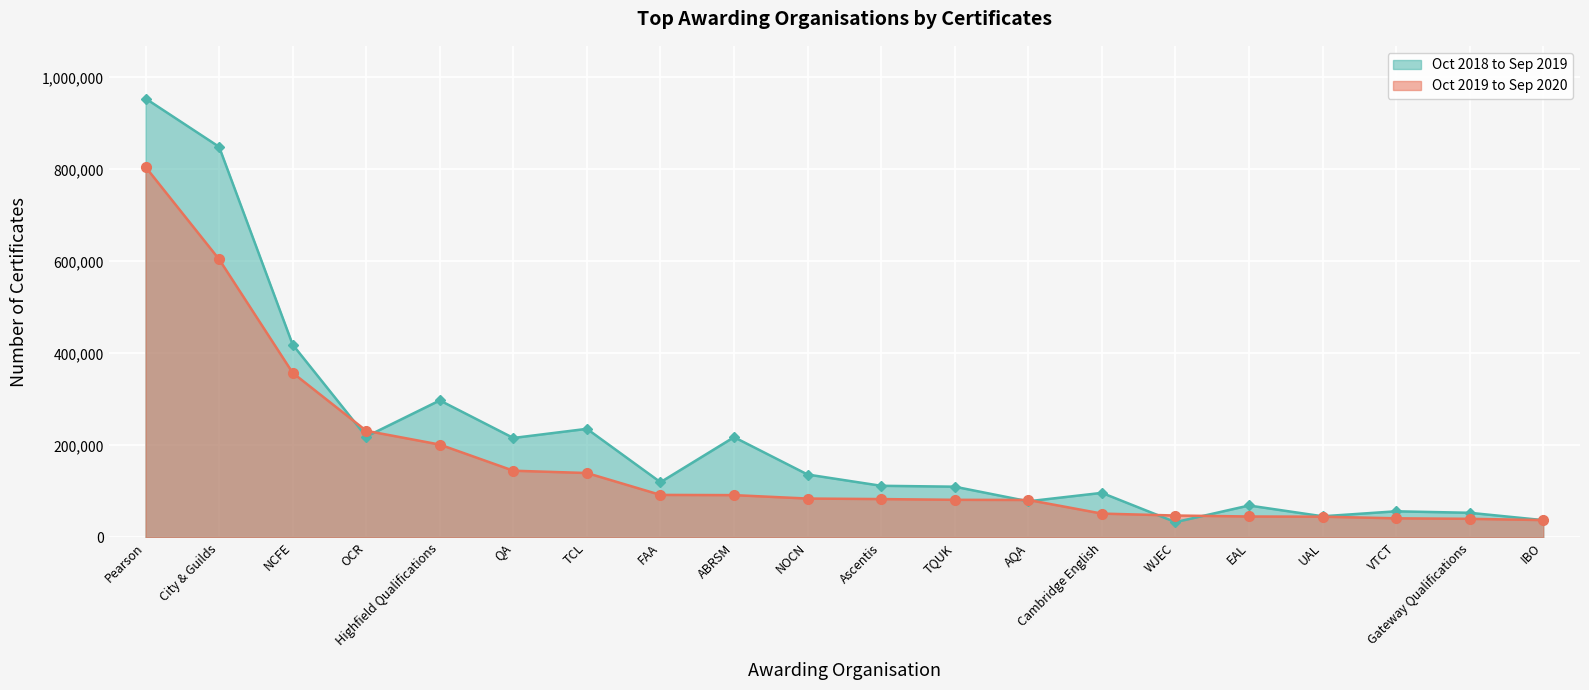

Reading right to left, extract all data points from this chart.

Oct 2018 to Sep 2019: IBO=37615	Gateway Qualifications=53585	VTCT=56830	UAL=46025	EAL=69440	WJEC=33280	Cambridge English=96890	AQA=78590	TQUK=110315	Ascentis=112280	NOCN=136745	ABRSM=217955	FAA=120045	TCL=236060	QA=216185	Highfield Qualifications=297845	OCR=219205	NCFE=419050	City & Guilds=848905	Pearson=953915
Oct 2019 to Sep 2020: IBO=37750	Gateway Qualifications=40490	VTCT=41590	UAL=45135	EAL=45560	WJEC=47655	Cambridge English=51845	AQA=81480	TQUK=81790	Ascentis=83395	NOCN=84550	ABRSM=91985	FAA=92460	TCL=140015	QA=145055	Highfield Qualifications=201845	OCR=231790	NCFE=357770	City & Guilds=604535	Pearson=805170